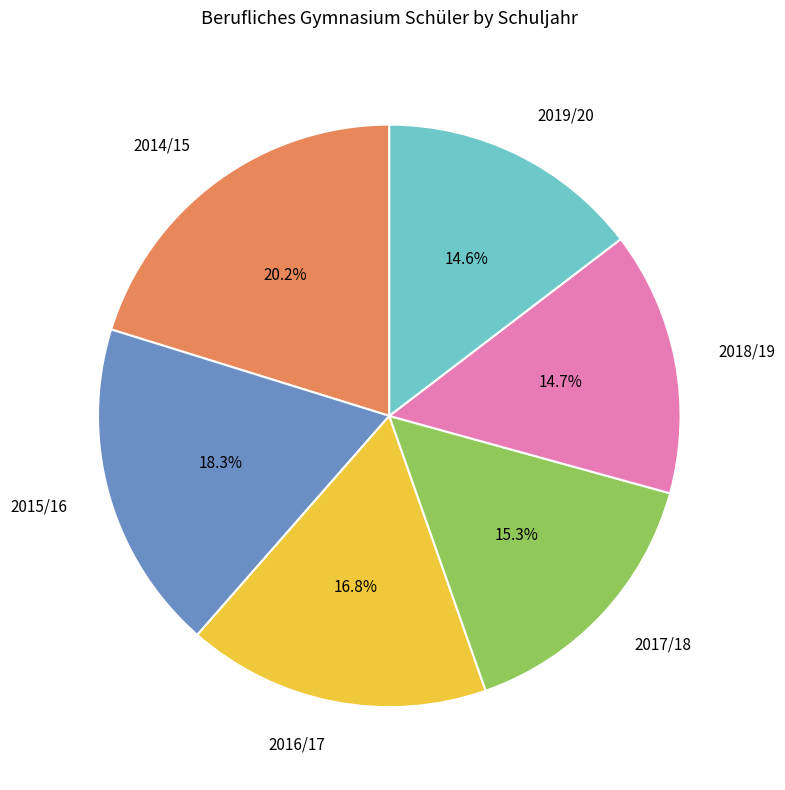

To the nearest percent, what is the difference between the 2014/15 and 2015/16 slice percentages?

2%